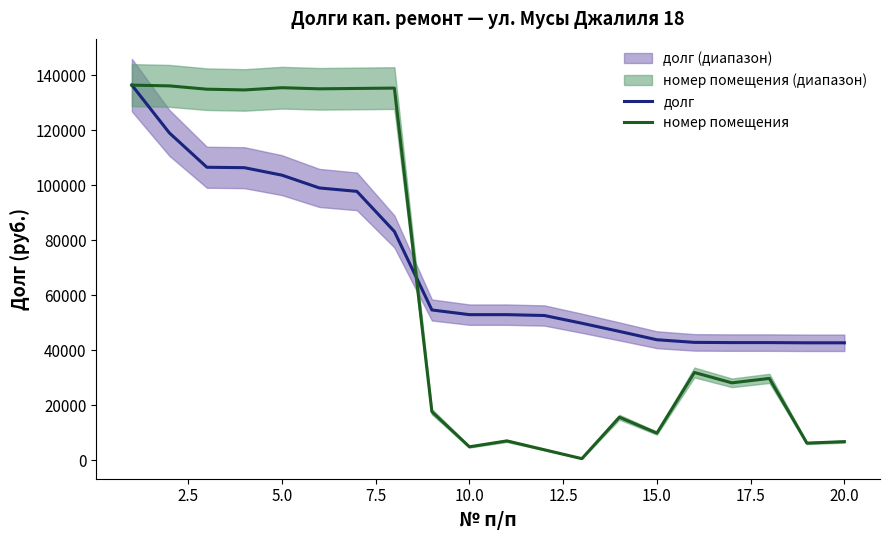

How many values in the долг series are below 52895?

9